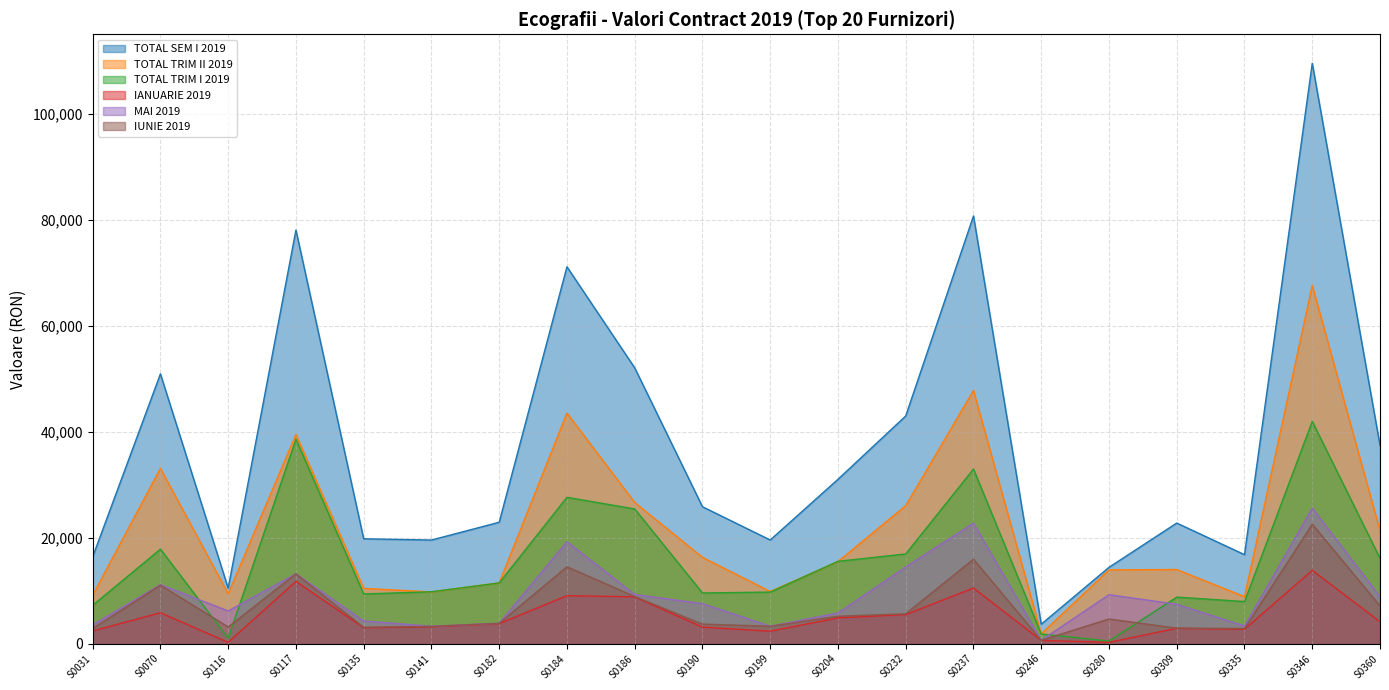

Count the number of categories in the chart.

20